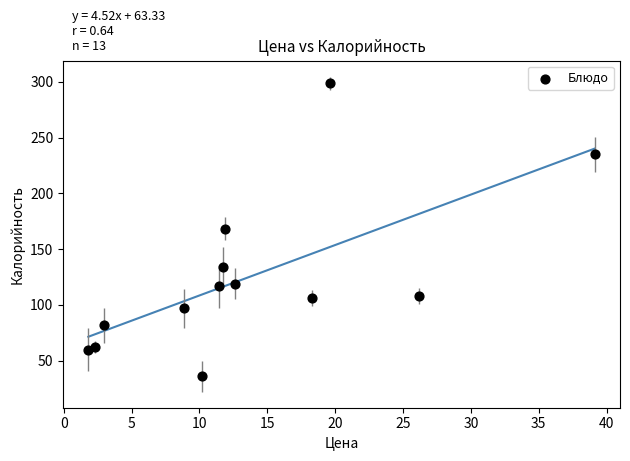

What is the range of Y values (max minus min)?

263.0